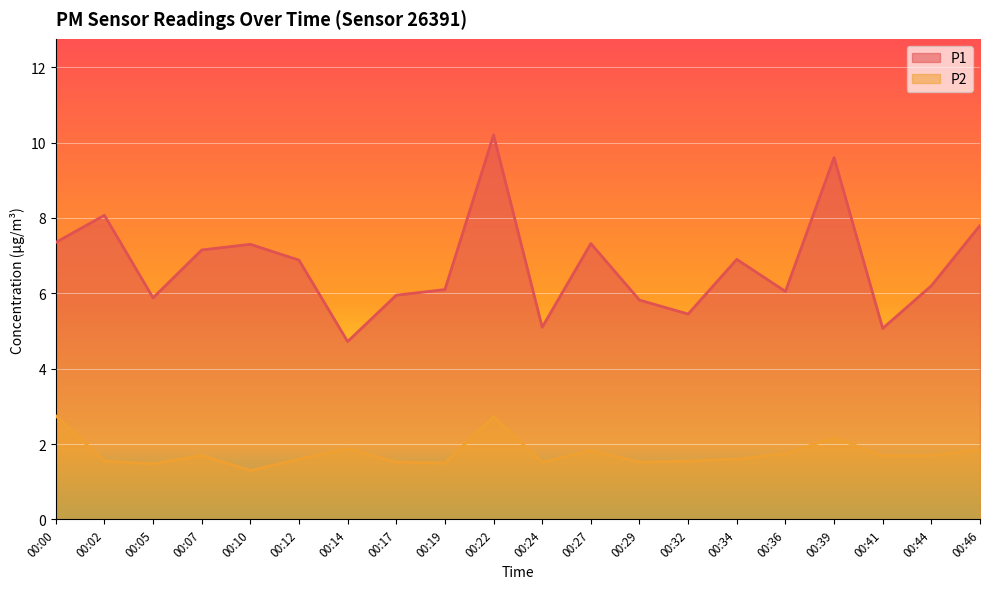

Reading right to left, transcribe all the data shown in this chart.

P1: 00:46=7.8	00:44=6.2	00:41=5.1	00:39=9.6	00:36=6.0	00:34=6.9	00:32=5.5	00:29=5.8	00:27=7.3	00:24=5.1	00:22=10.2	00:19=6.1	00:17=6.0	00:14=4.7	00:12=6.9	00:10=7.3	00:07=7.2	00:05=5.9	00:02=8.1	00:00=7.3
P2: 00:46=1.9	00:44=1.7	00:41=1.7	00:39=2.2	00:36=1.8	00:34=1.6	00:32=1.6	00:29=1.5	00:27=1.8	00:24=1.5	00:22=2.7	00:19=1.5	00:17=1.5	00:14=1.9	00:12=1.6	00:10=1.3	00:07=1.7	00:05=1.5	00:02=1.6	00:00=2.8